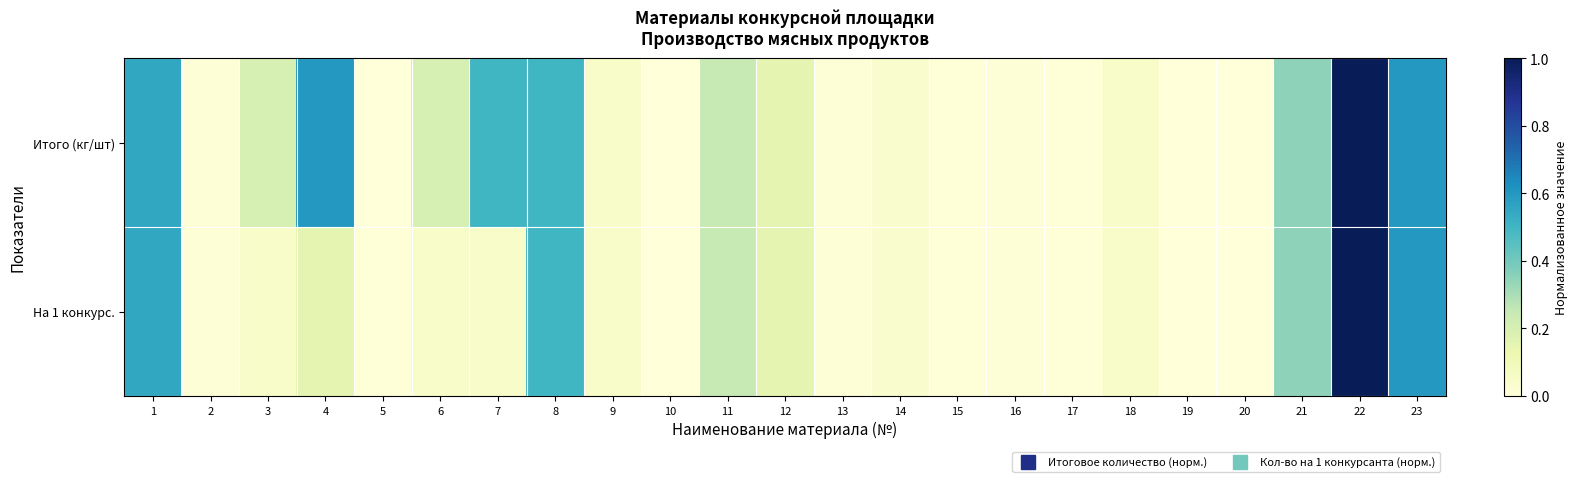

Which series changed the most between 1 and 6?

На 1 конкурс.